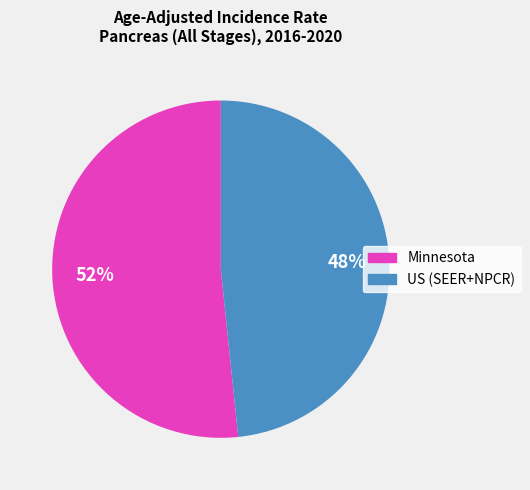

What is the smallest slice in the pie chart?

US (SEER+NPCR)